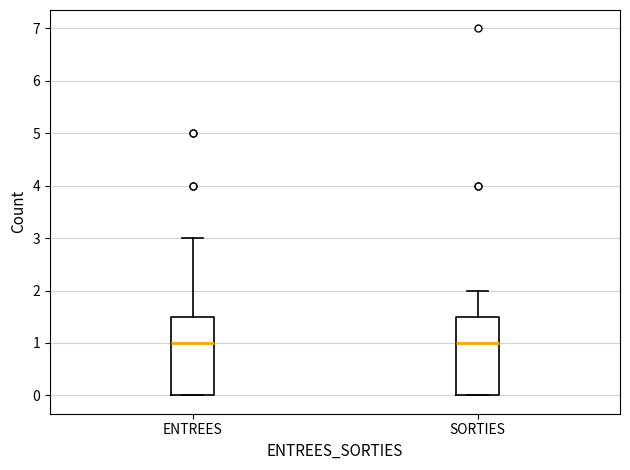

Reading left to right, read every box against the y-axis: the position of its median line, the range the box covers, and the ends of its whiskers. The values are not printed on the chart, so give them approximately, as read against the axis.

ENTREES: median 1.0, box 0.0 to 1.5, whiskers 0.0 to 3.0
SORTIES: median 1.0, box 0.0 to 1.5, whiskers 0.0 to 2.0